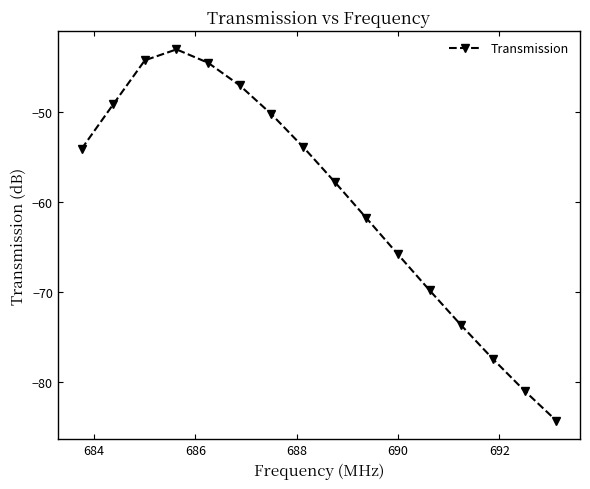

What is the difference between the maximum and minimum values?

41.2